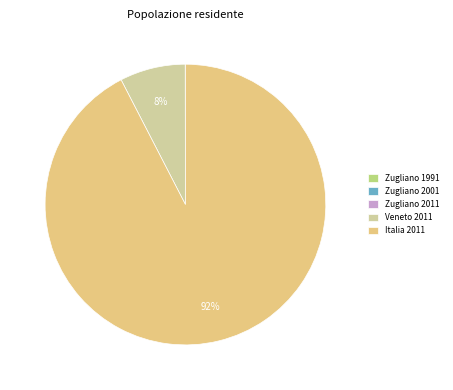

Between Veneto 2011 and Italia 2011, which is larger?

Italia 2011